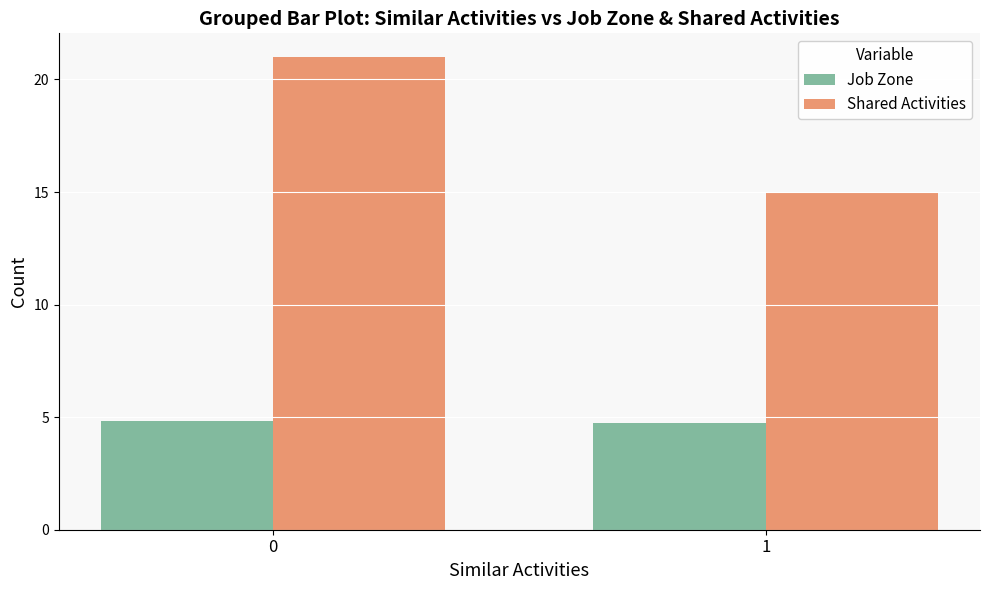

The value of Shared Activities at 0 is 35.6. True or false?

False